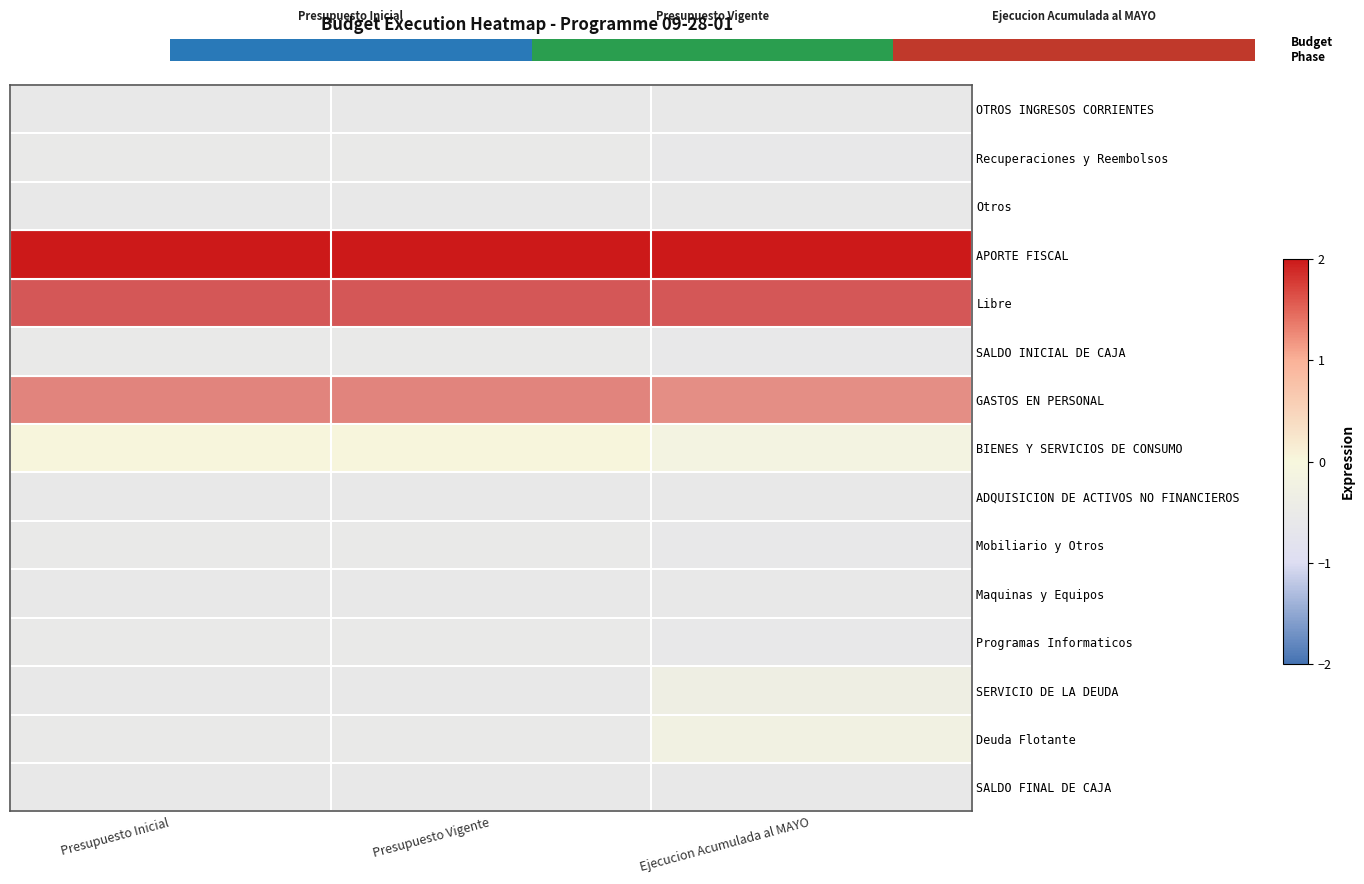

What is the difference between the GASTOS EN PERSONAL values at Presupuesto Vigente and Ejecucion Acumulada al MAYO?

0.1